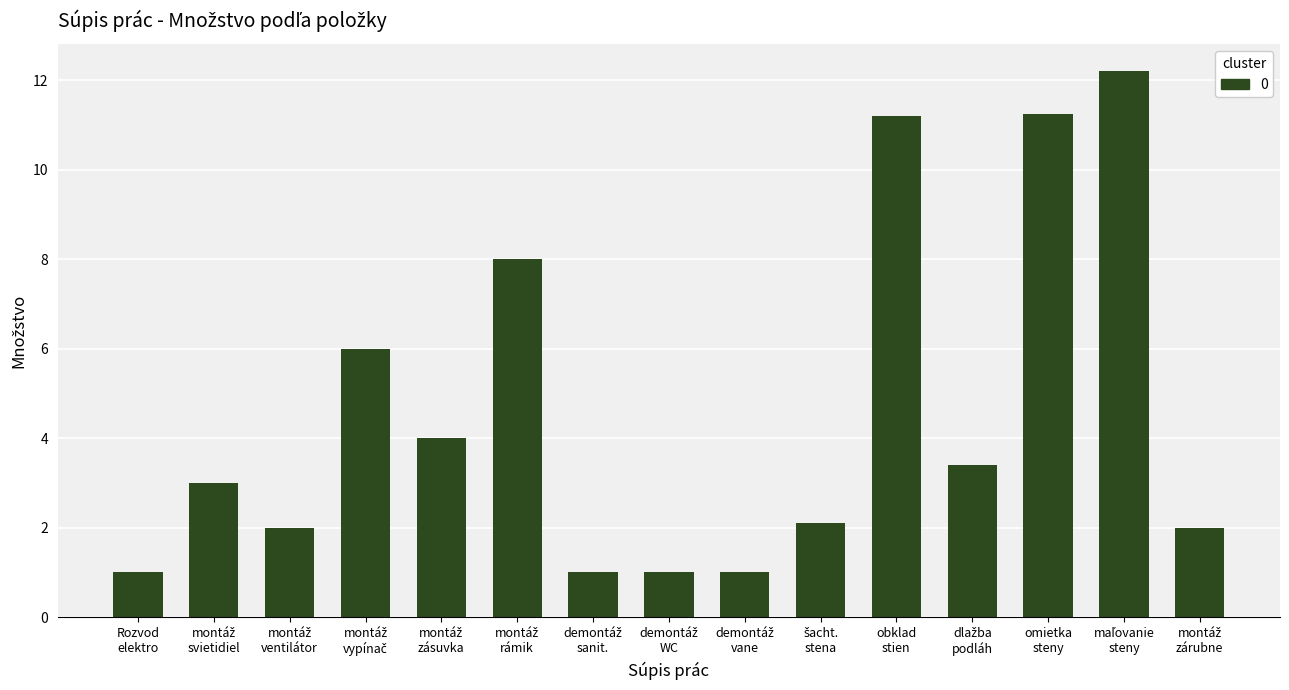

What is the value of the 1st bar from the left?

1.0